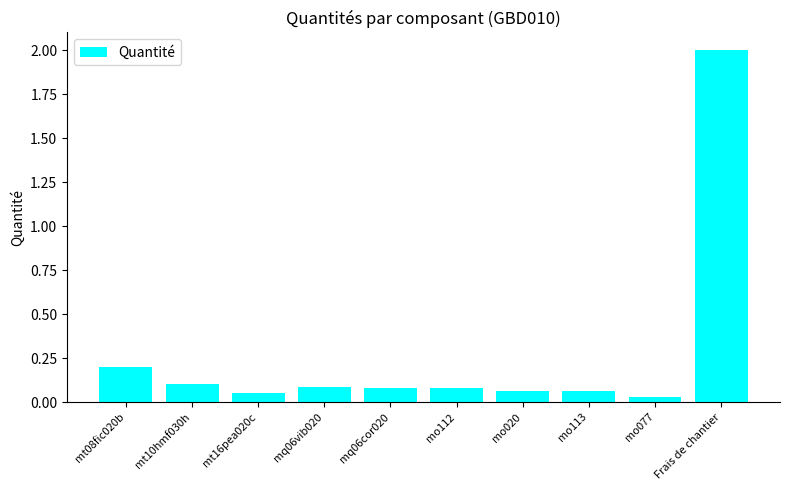

Where is the data nearest to the value 1?

mt08fic020b